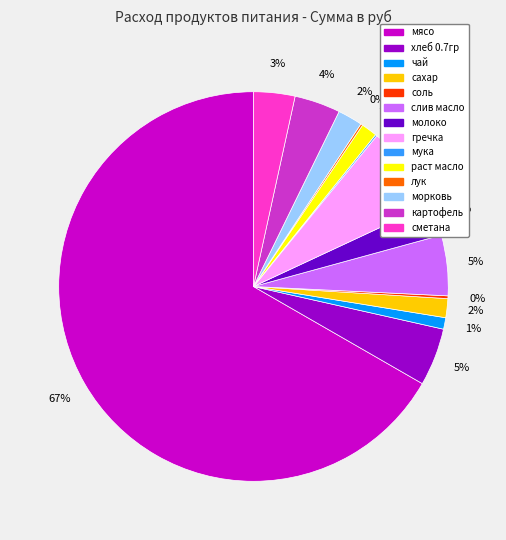

To the nearest percent, what is the difference between the largest and smallest slice percentages?

67%